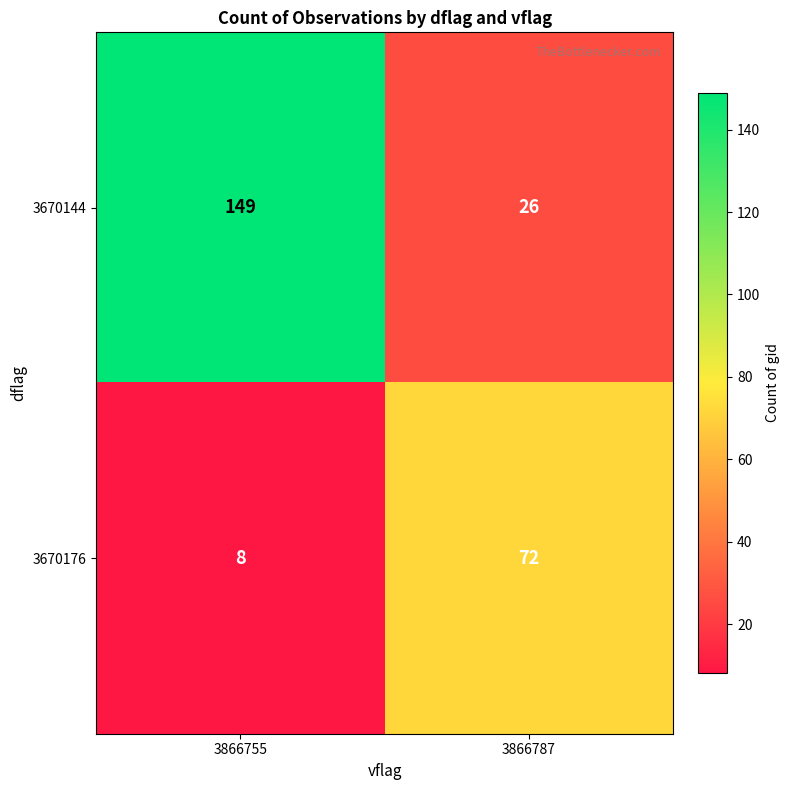

List the series in order of their peak value, highest first.

3670144, 3670176